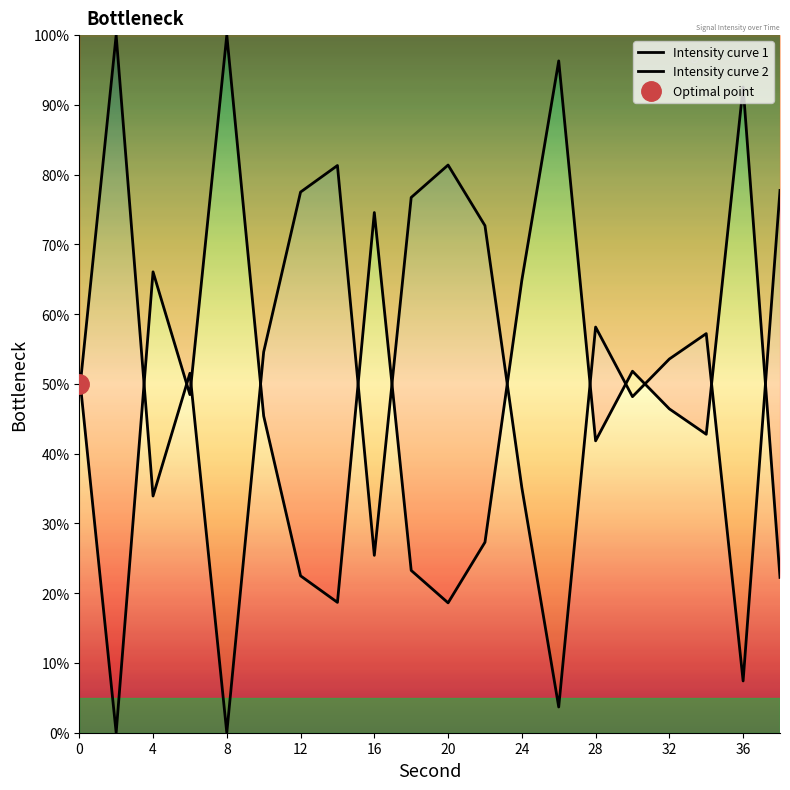

What is the value of the Intensity curve 1 point at the 15th from the left?

41.8